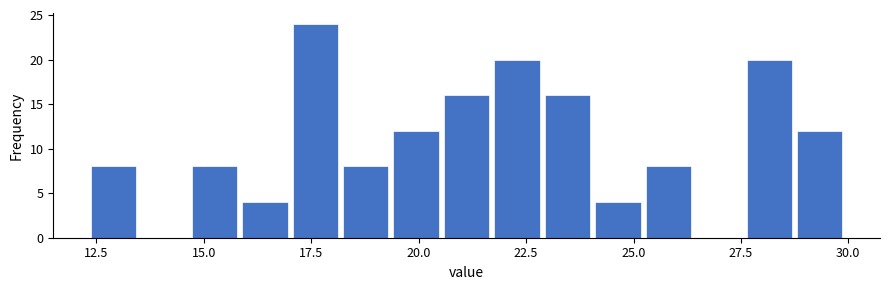

Around what value on the x-axis is the tallest bar? Give the approximate position of its centre, as read against the axis.

17.5